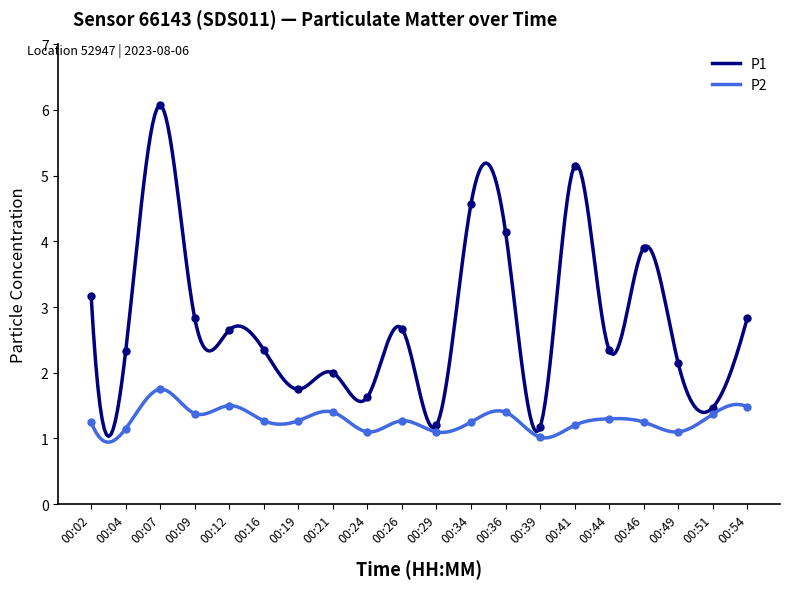

What is the difference between the maximum and minimum values in the P2 series?

0.8